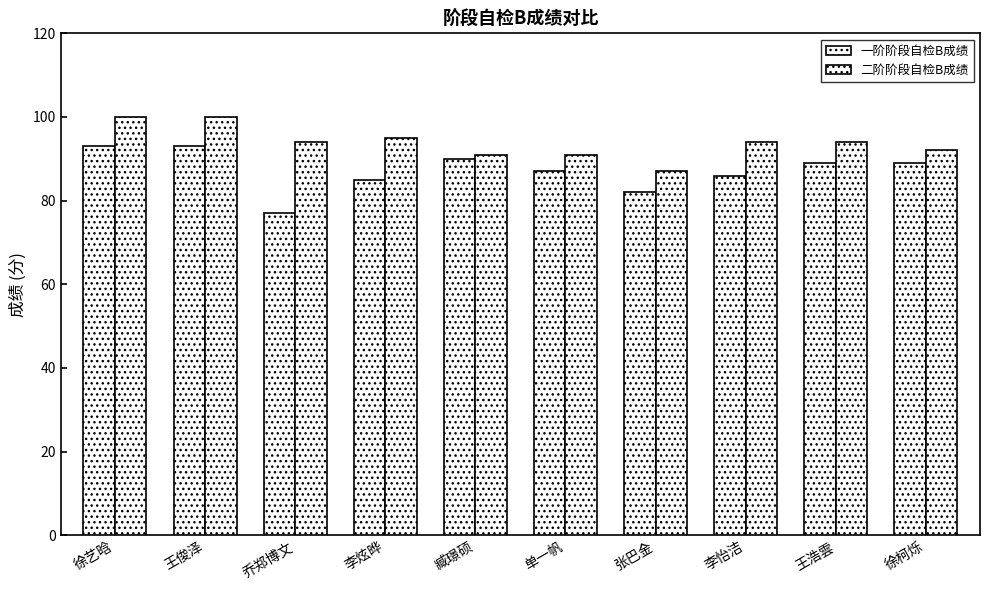

Is it true that 二阶阶段自检B成绩 equals 94 at 李怡洁?

True